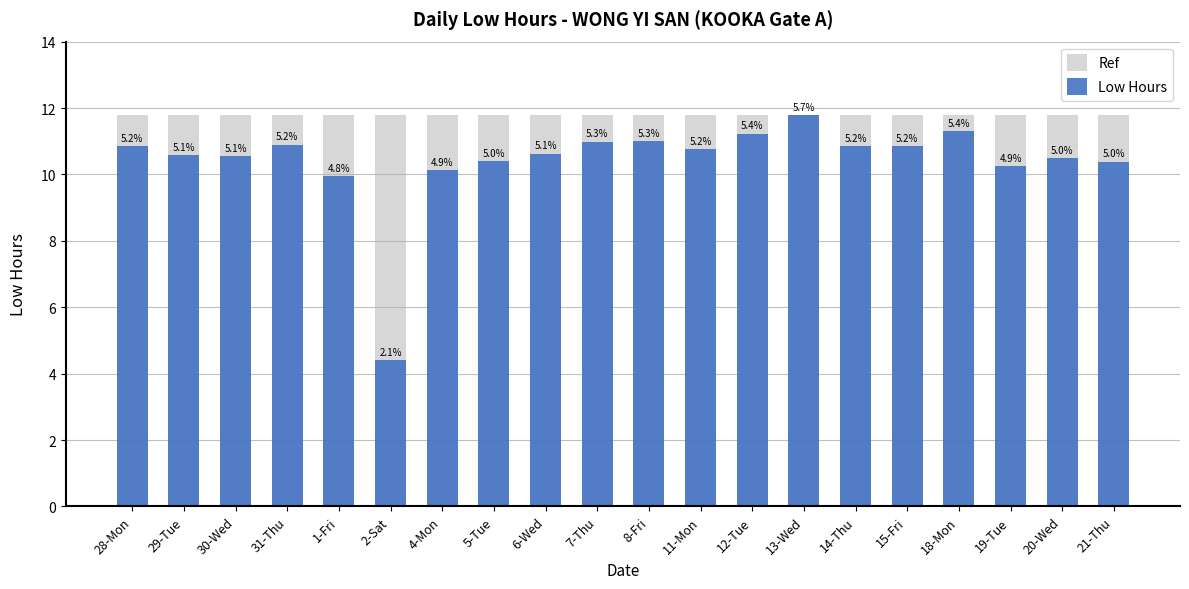

At 7-Thu, list the series in order from smallest to largest.

Low Hours, Ref